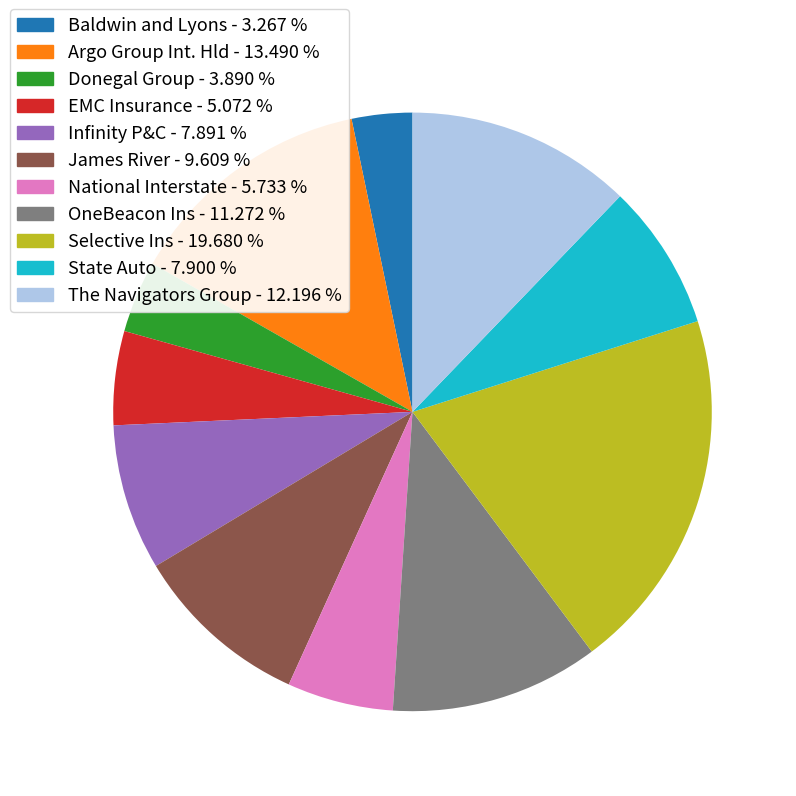

Between The Navigators Group and Donegal Group, which is larger?

The Navigators Group